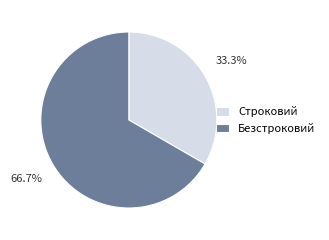

What is the smallest slice in the pie chart?

Строковий